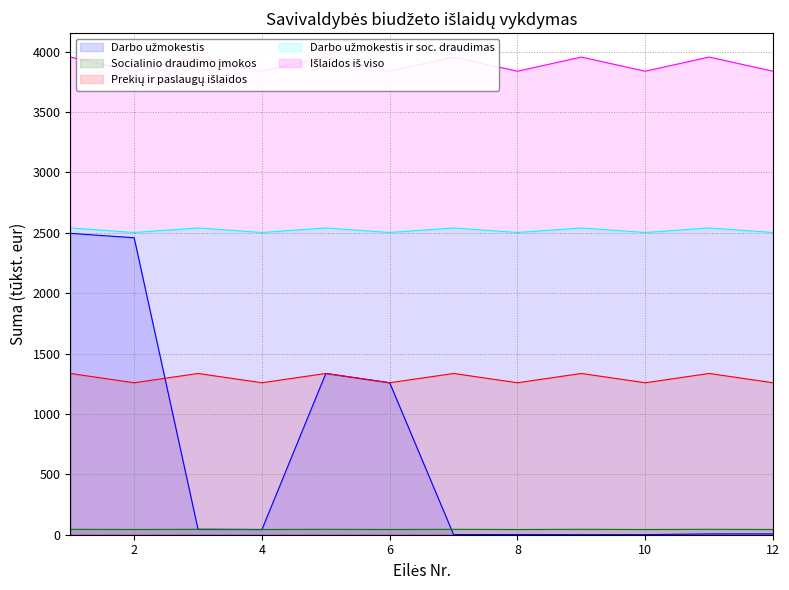

What is the difference between the highest and lowest values at 3?

3910.8